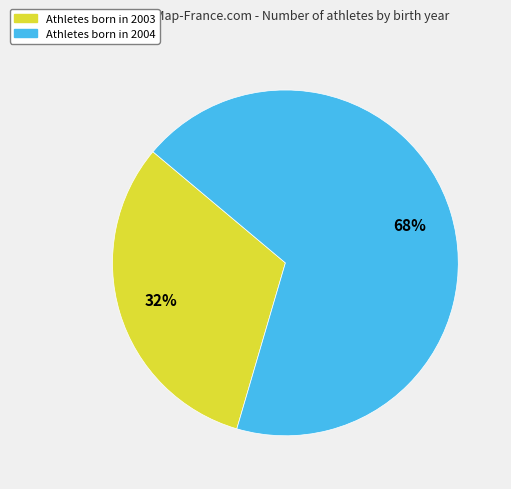

Is there a majority slice in this chart?

Yes